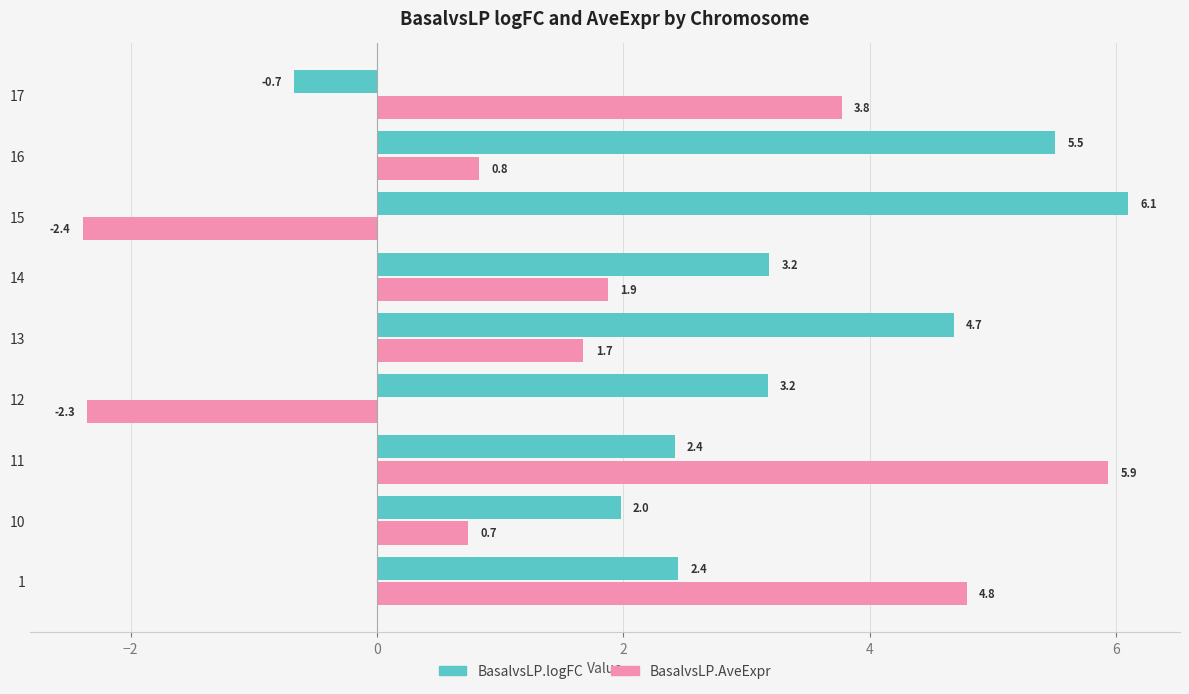

Read the BasalvsLP.logFC value at 13.

4.7